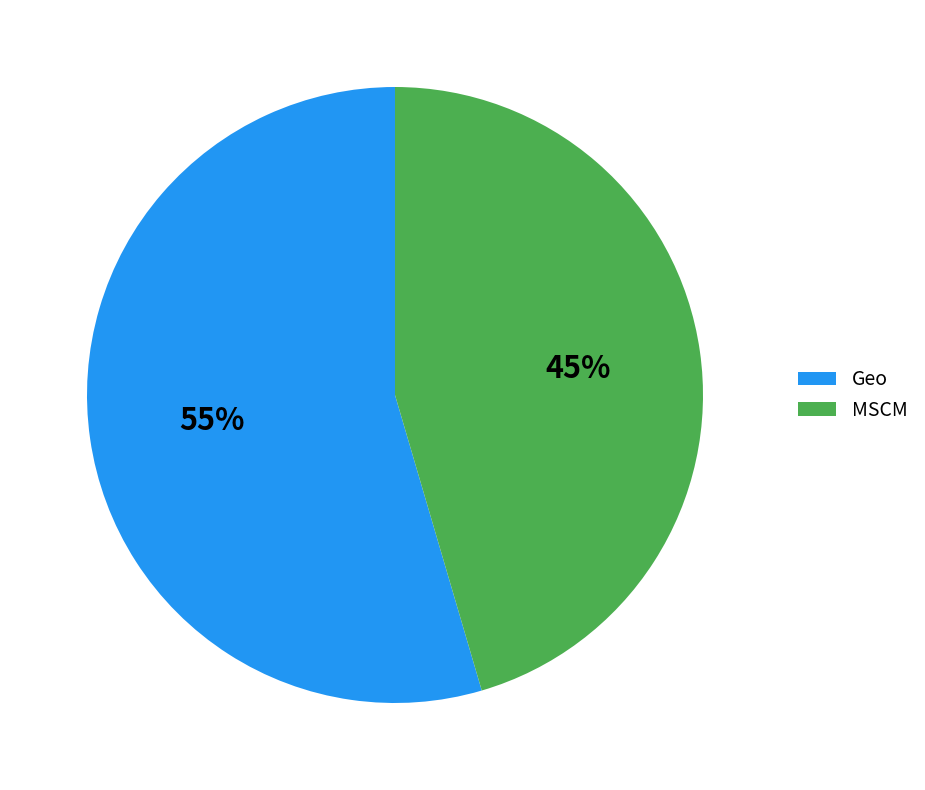

To the nearest percent, what is the average slice percentage?

50%